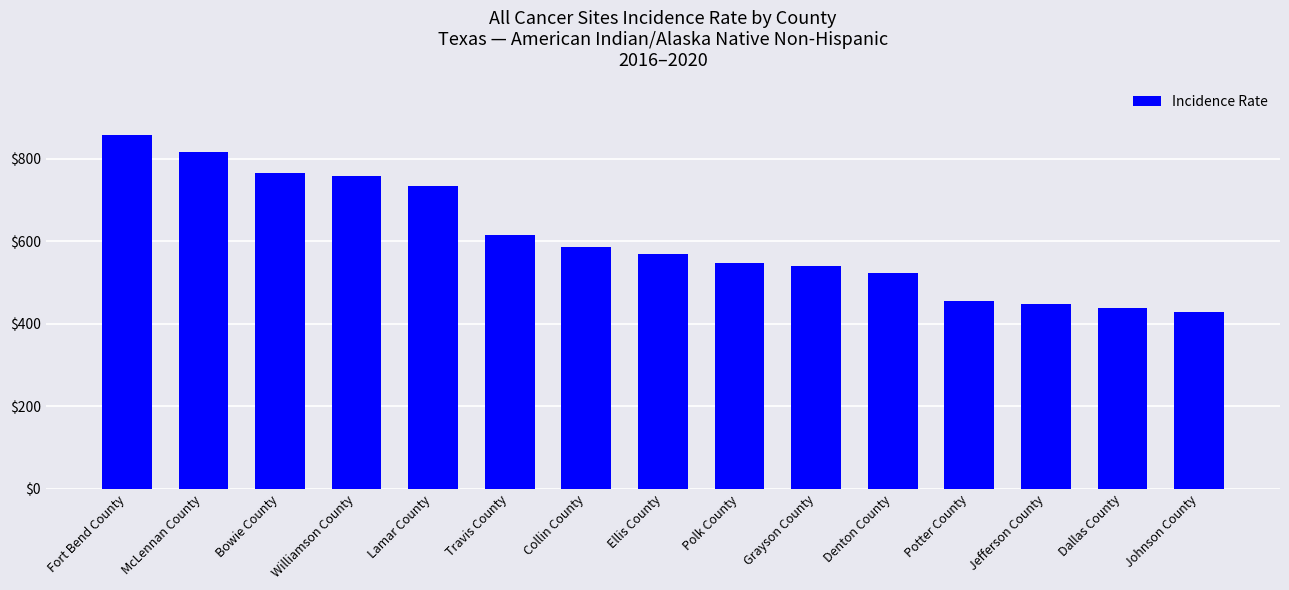

Where is the data nearest to the value 643?

Travis County